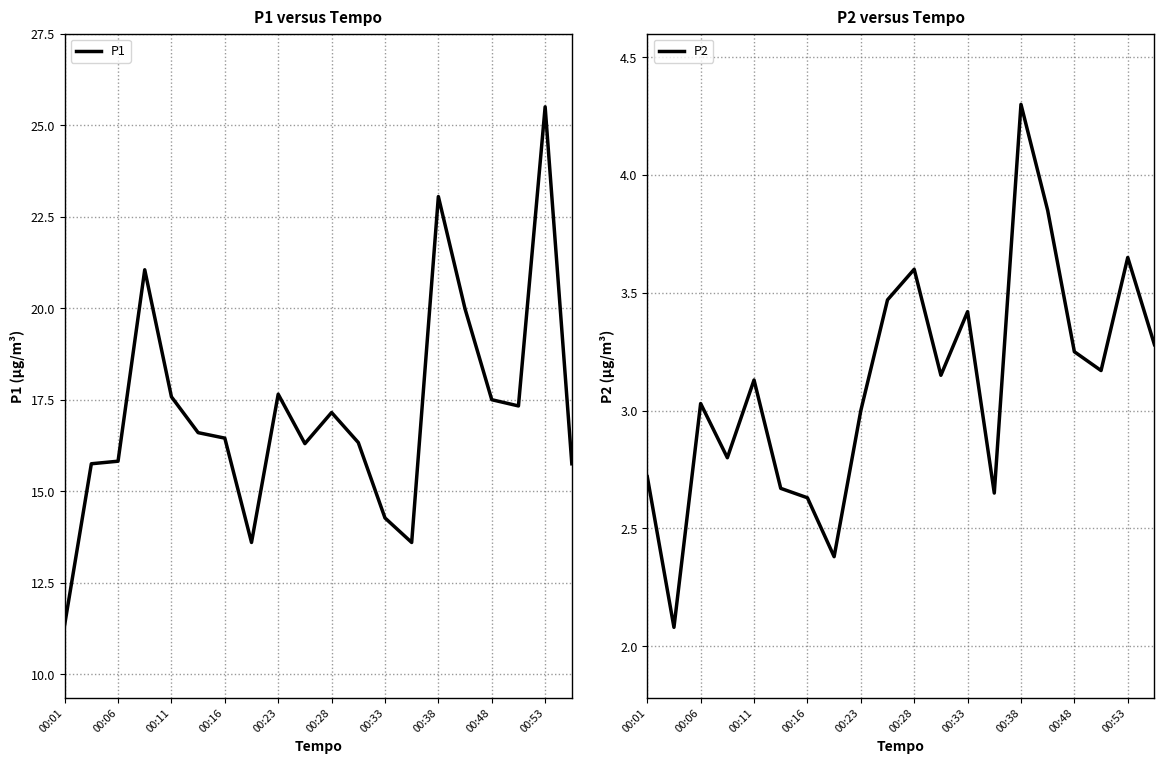

At which label does P1 reach its minimum?

00:01